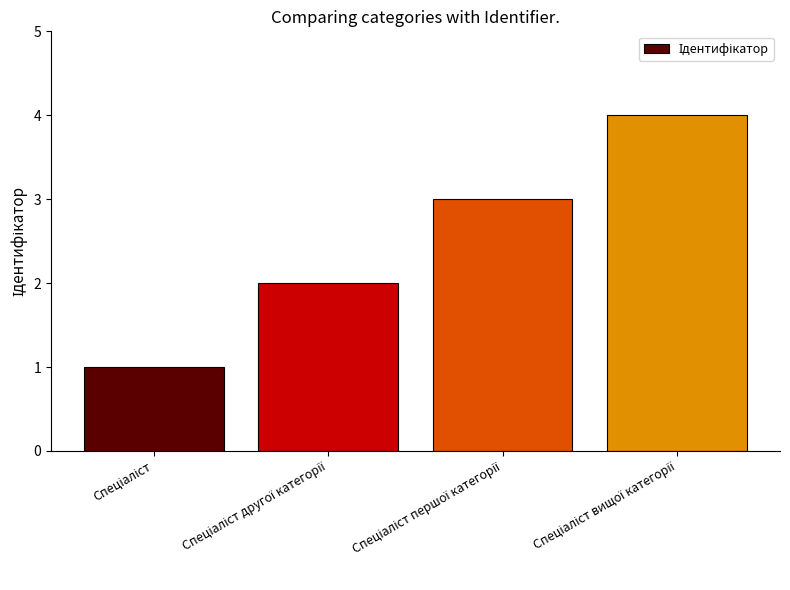

What is the sum of all values?

10